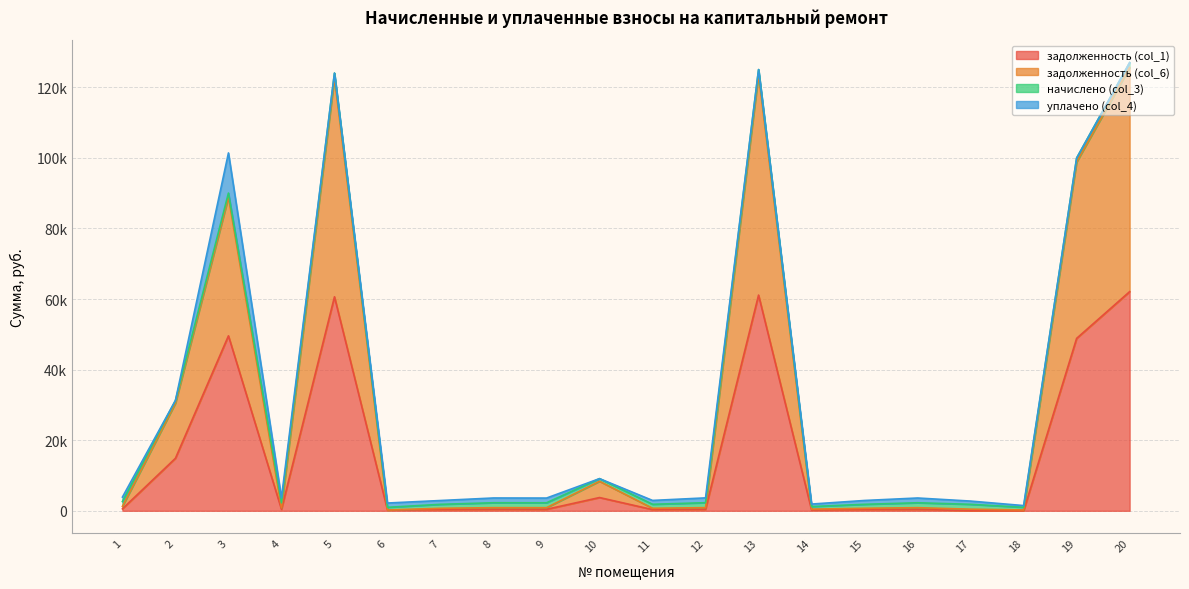

Which category has the highest value across all series?

20